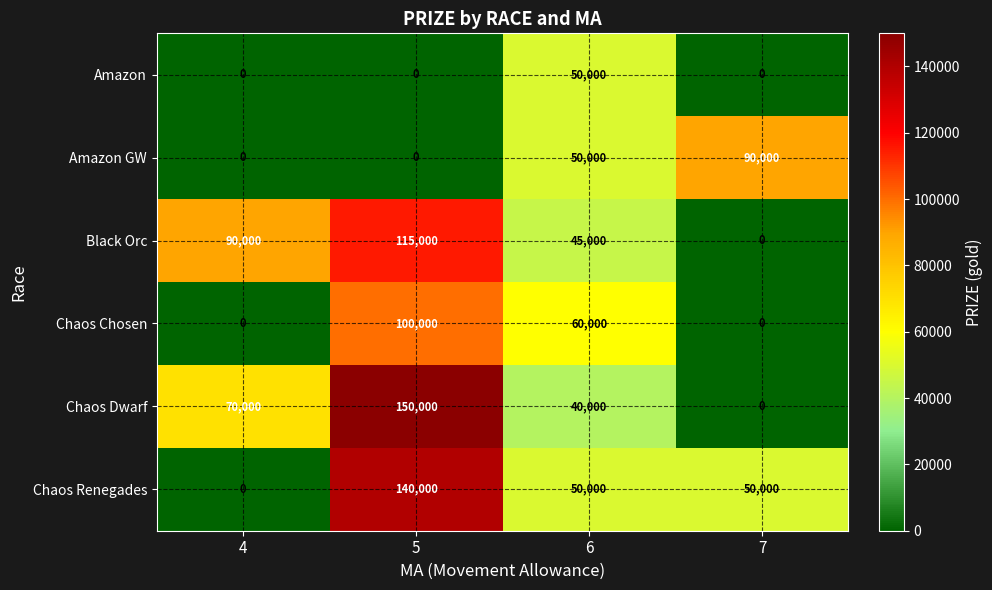

Is it true that Chaos Dwarf equals 40000 at 6?

True